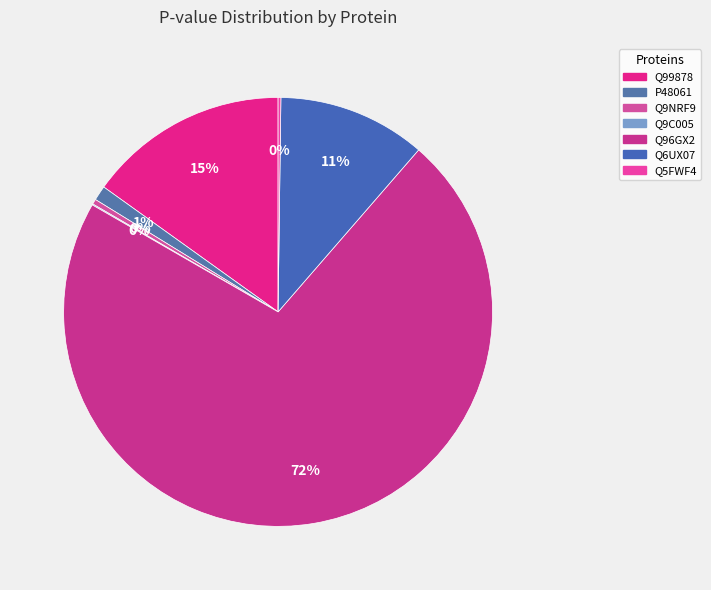

To the nearest percent, what percentage of the pie is Q99878?

15%